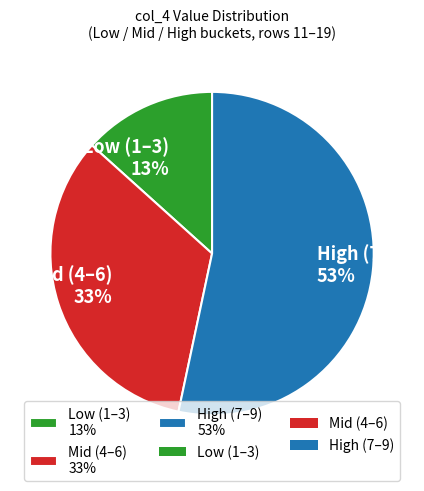

Is the sum of High (7–9) 53% and Mid (4–6) 33% greater than half?

Yes